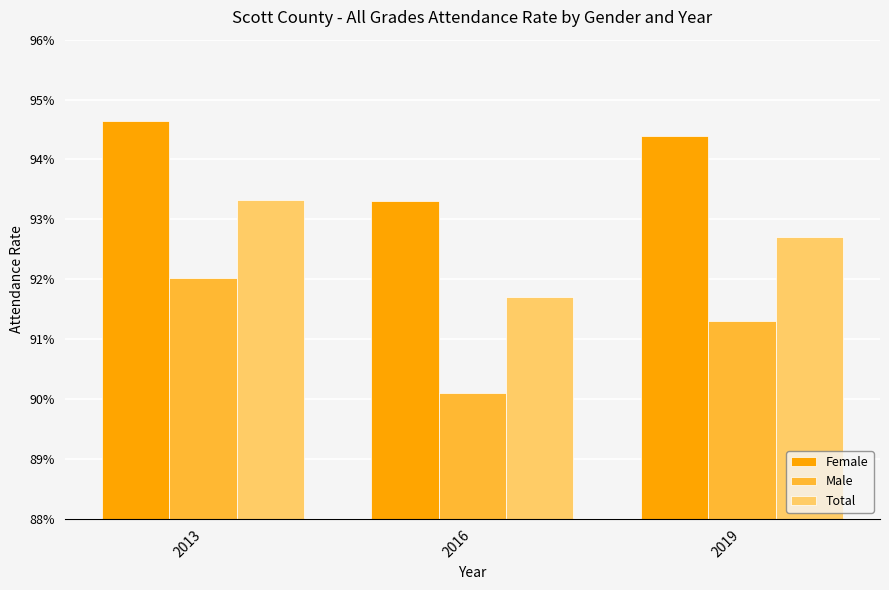

Are the bars horizontal?

No